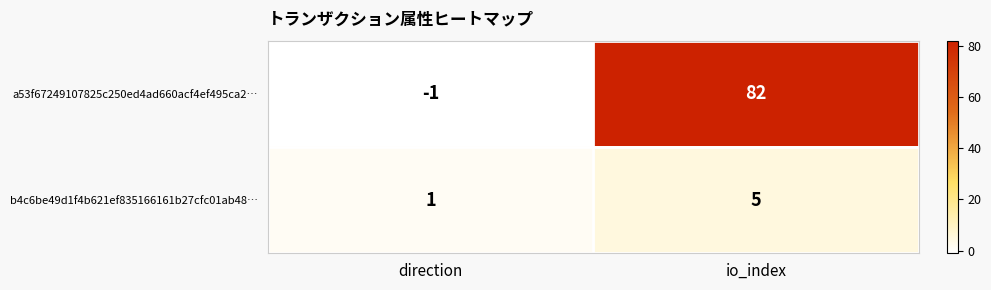

How many data points does each series have?

2